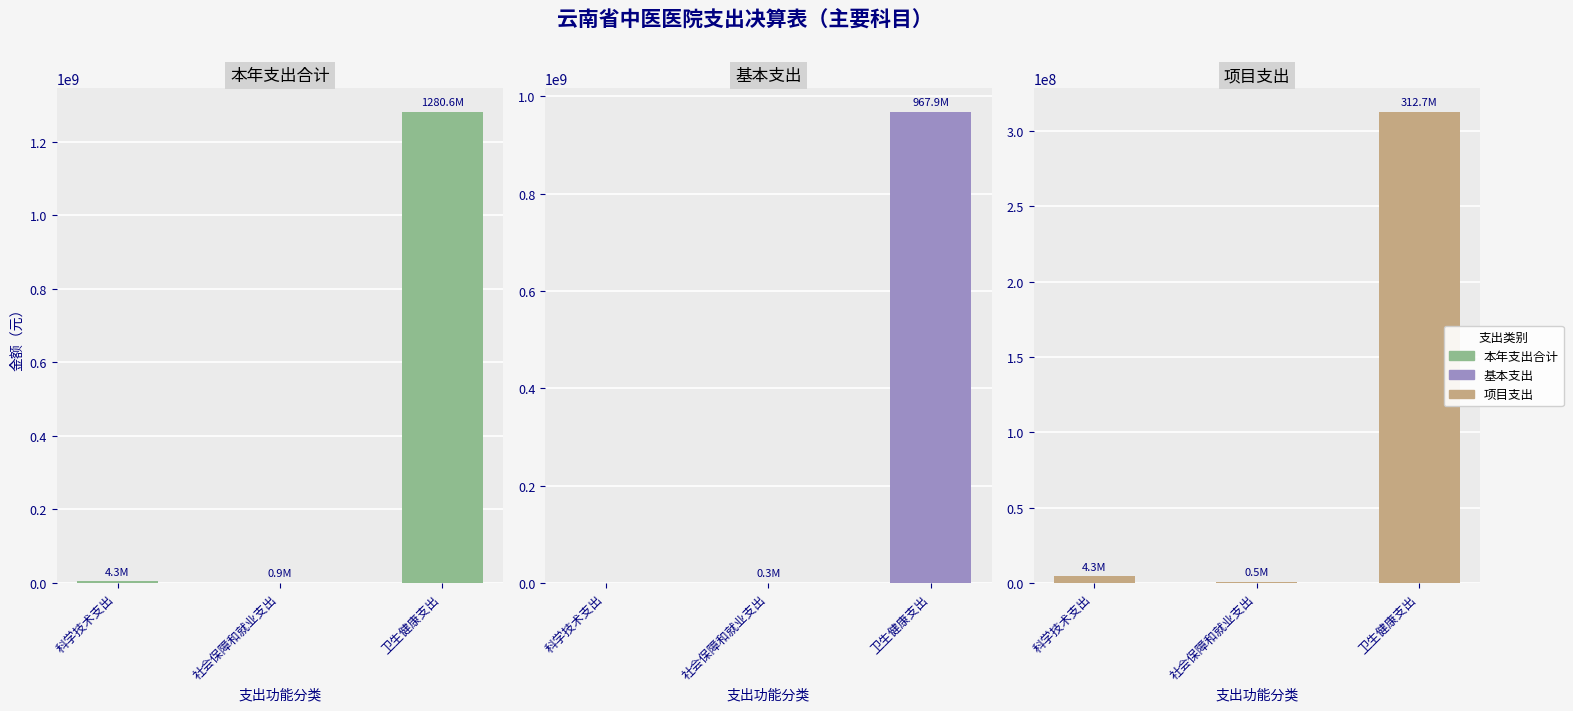

What is the label of the 2nd bar from the right?

社会保障和就业支出